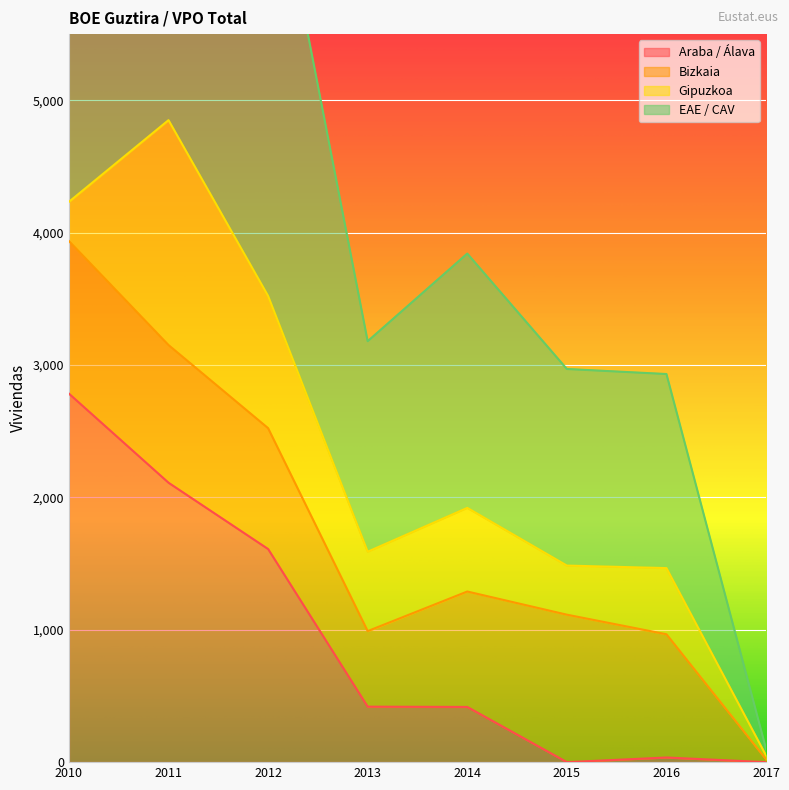

The value of Araba / Álava at 2012 is 1610. True or false?

True